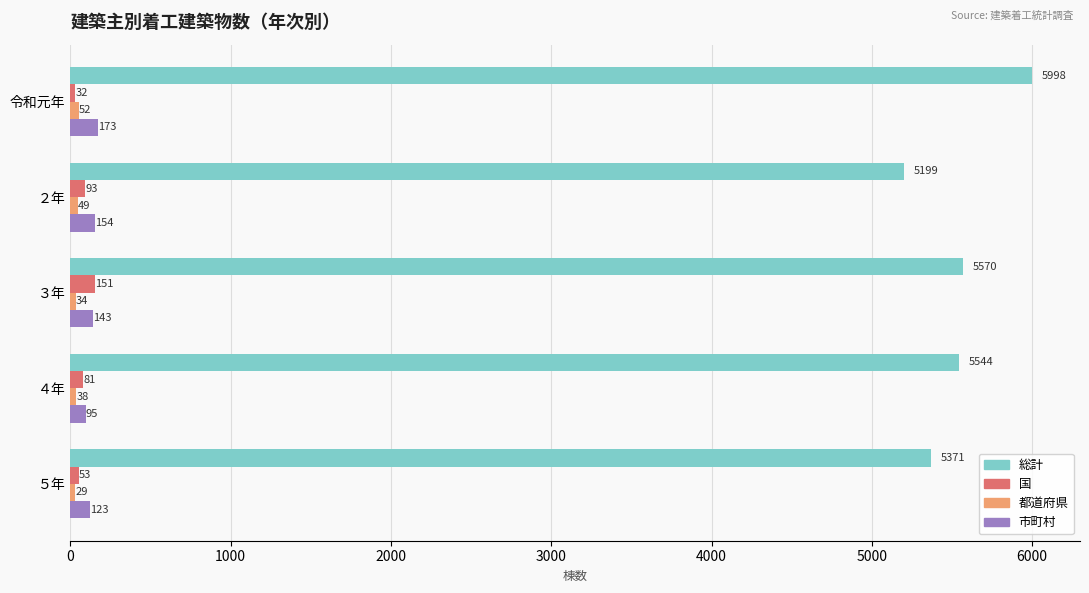

At which label is 市町村 closest to 134?

３年